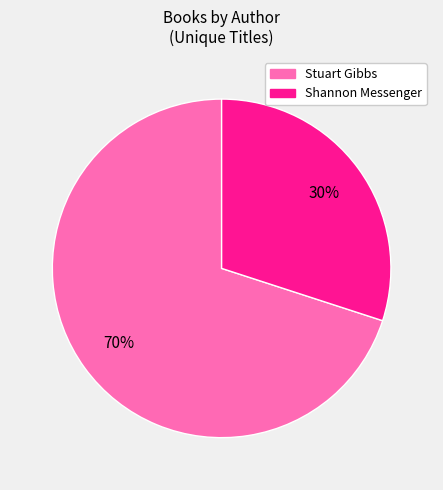

Count the number of slices in the pie.

2